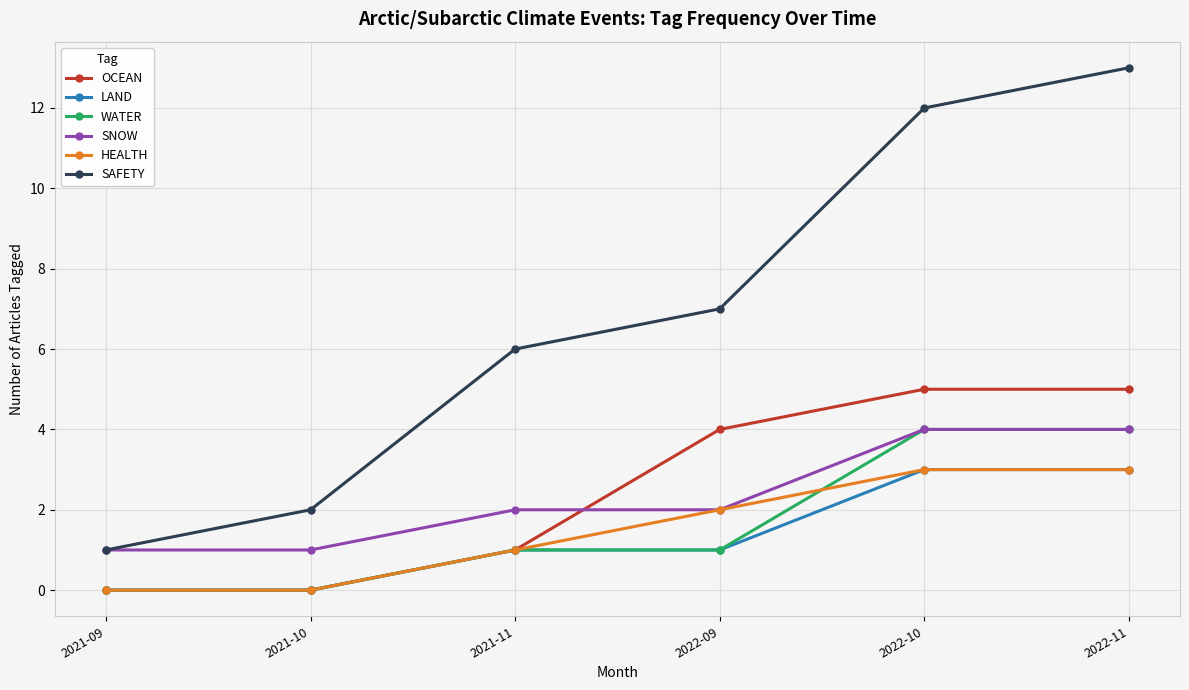

Is this an area chart (filled region under the line)?

No